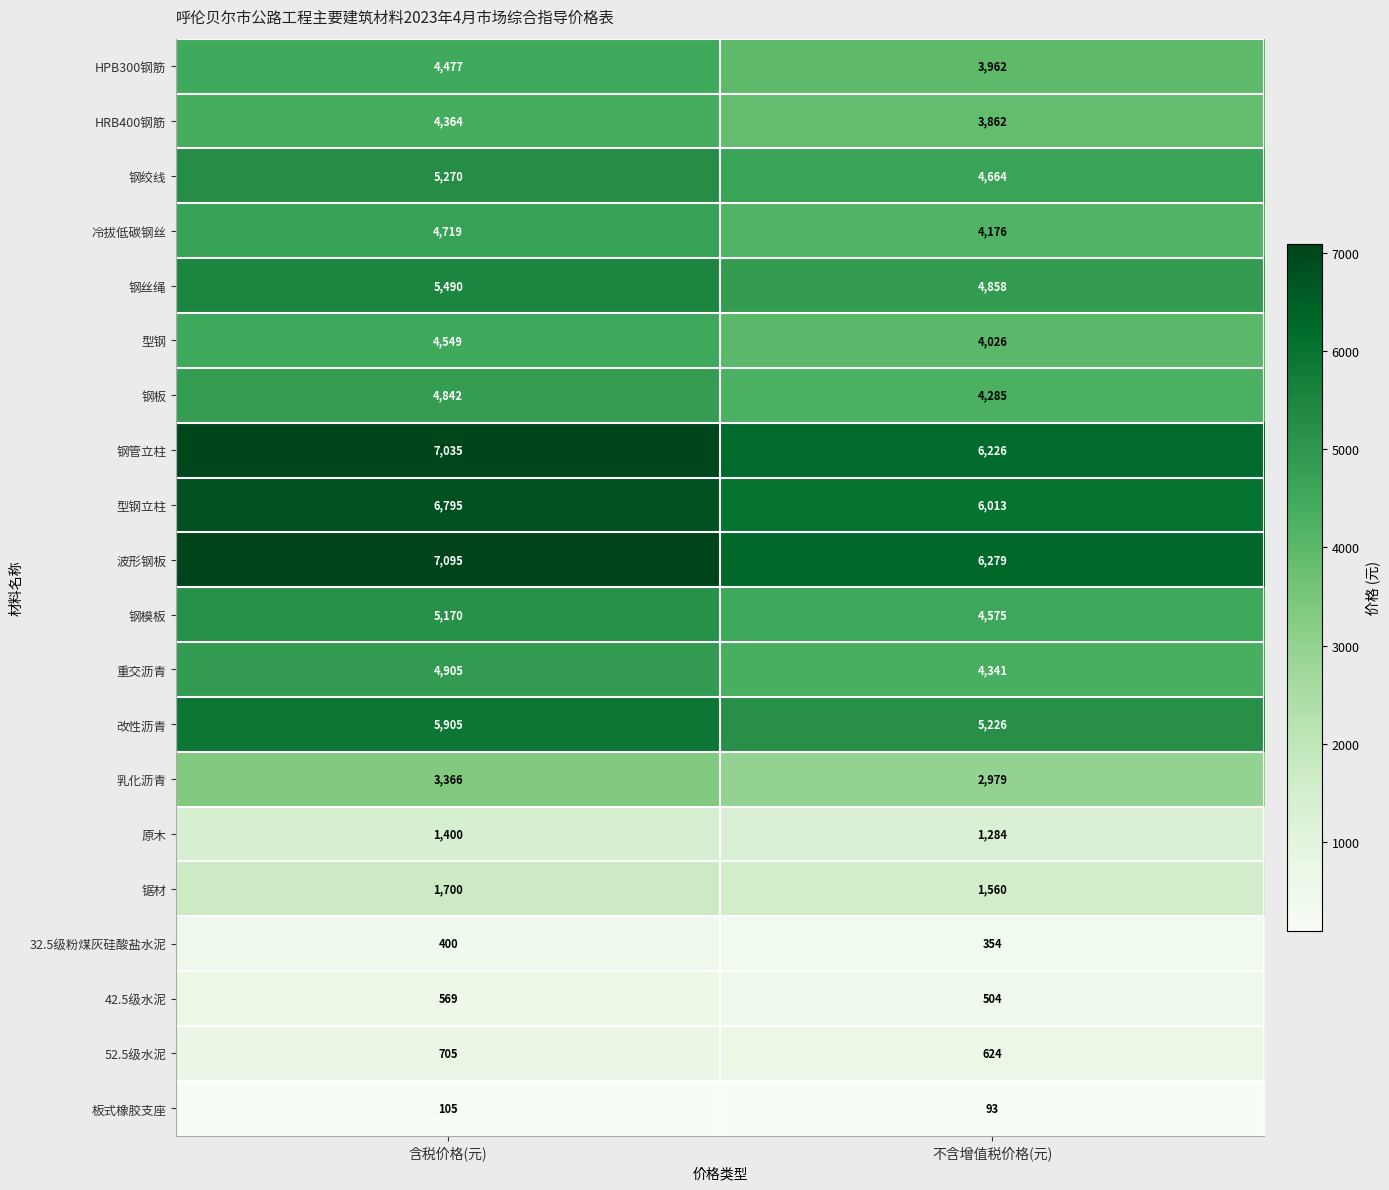

What is the difference between the maximum and minimum values in the HPB300钢筋 series?

515